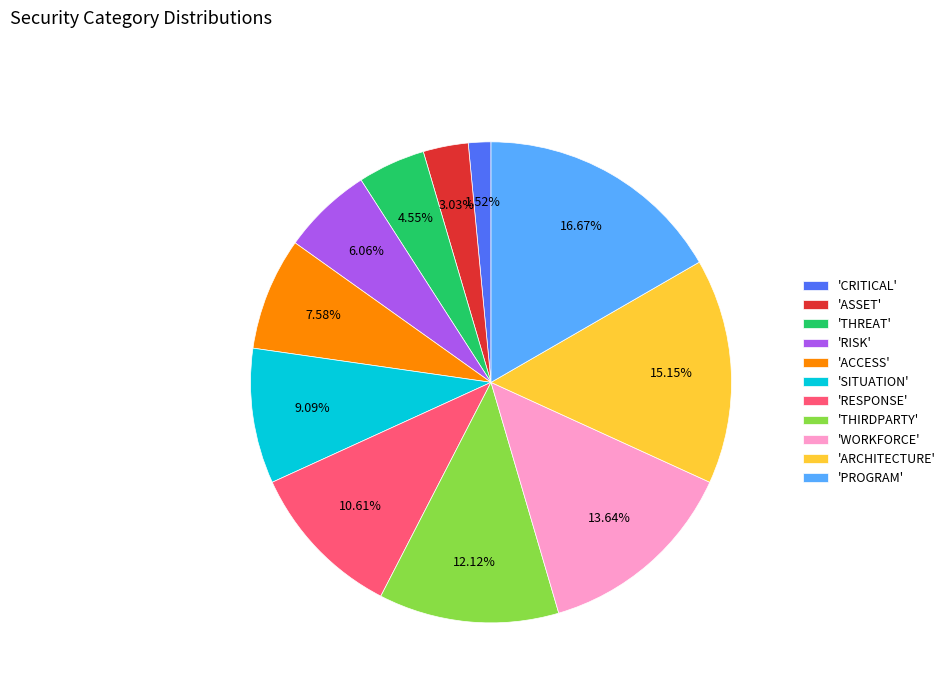

Which category has the biggest portion of the pie?

'PROGRAM'